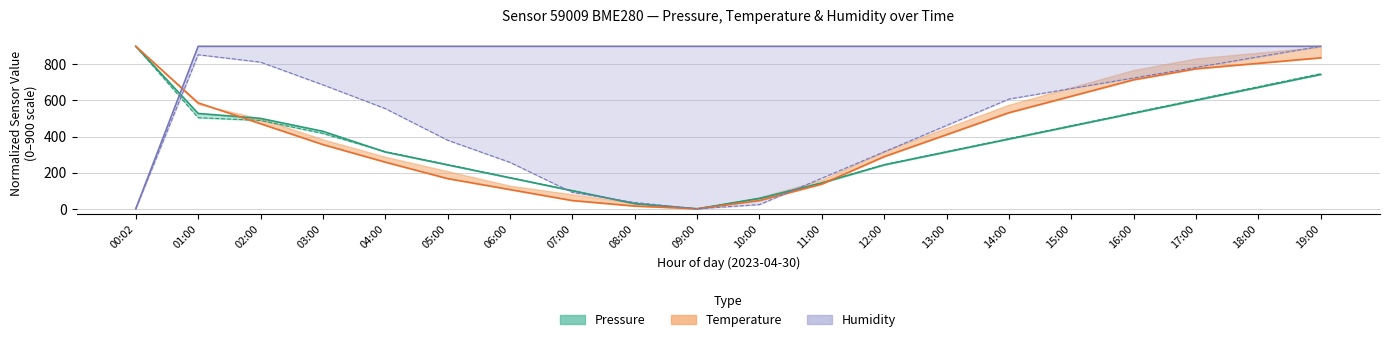

What is the maximum value shown in the chart?

900.0